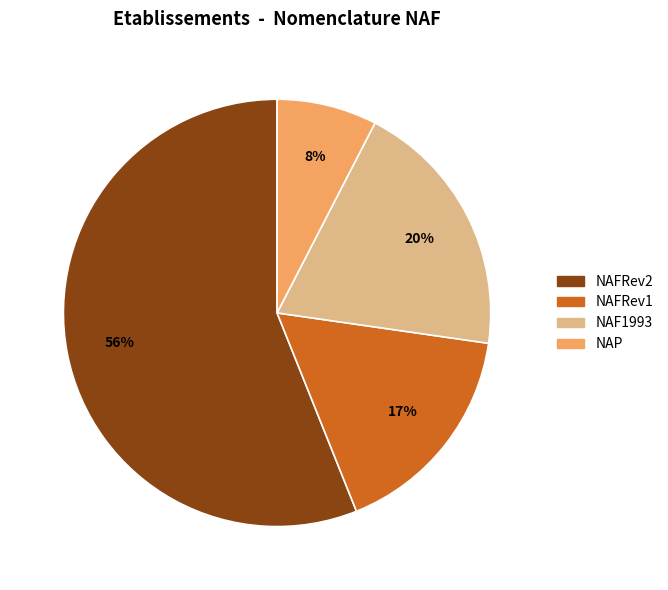

Does any single category account for the majority?

Yes